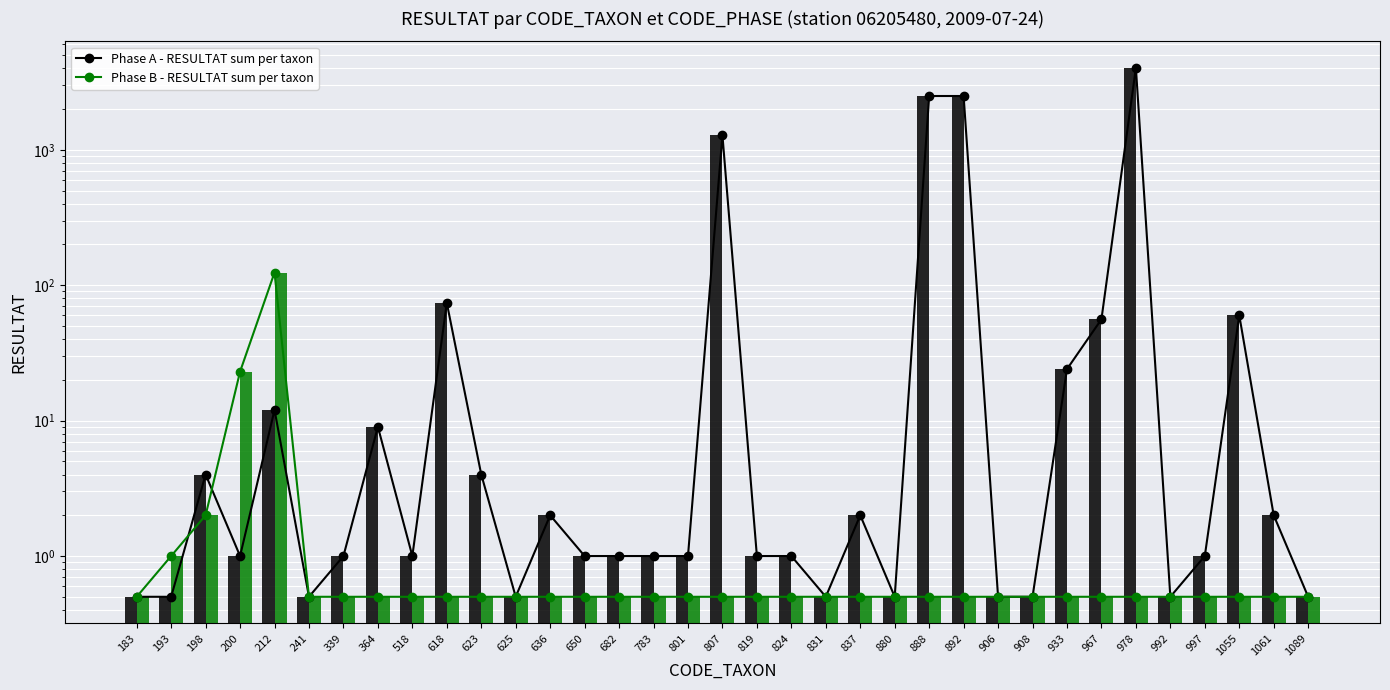

Which category has the lowest value across all series?

183